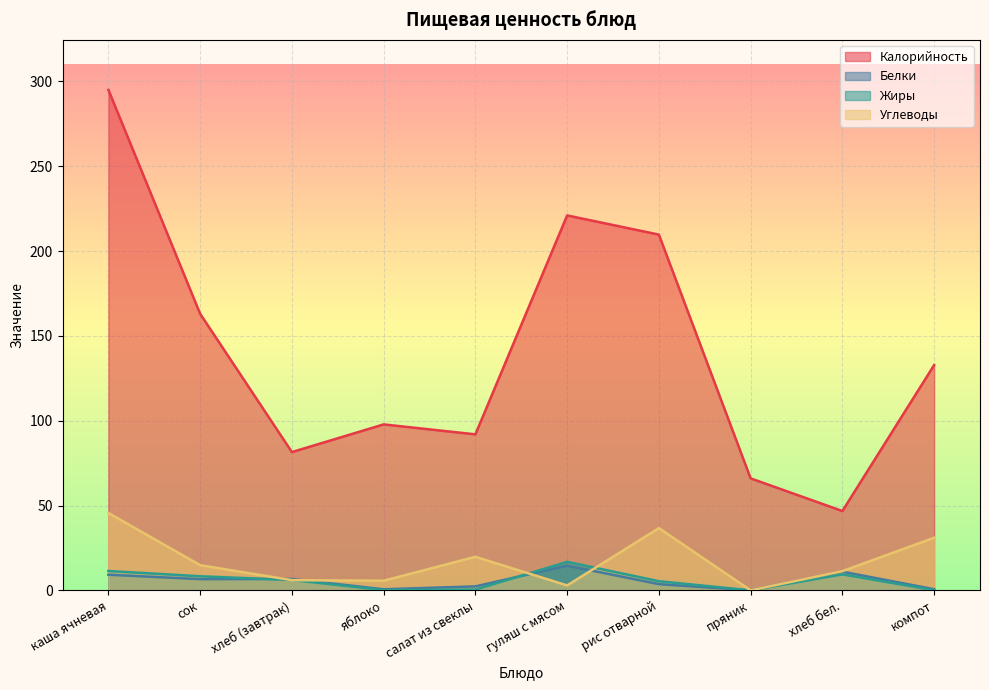

How many times do Углеводы and Жиры cross each other?

4